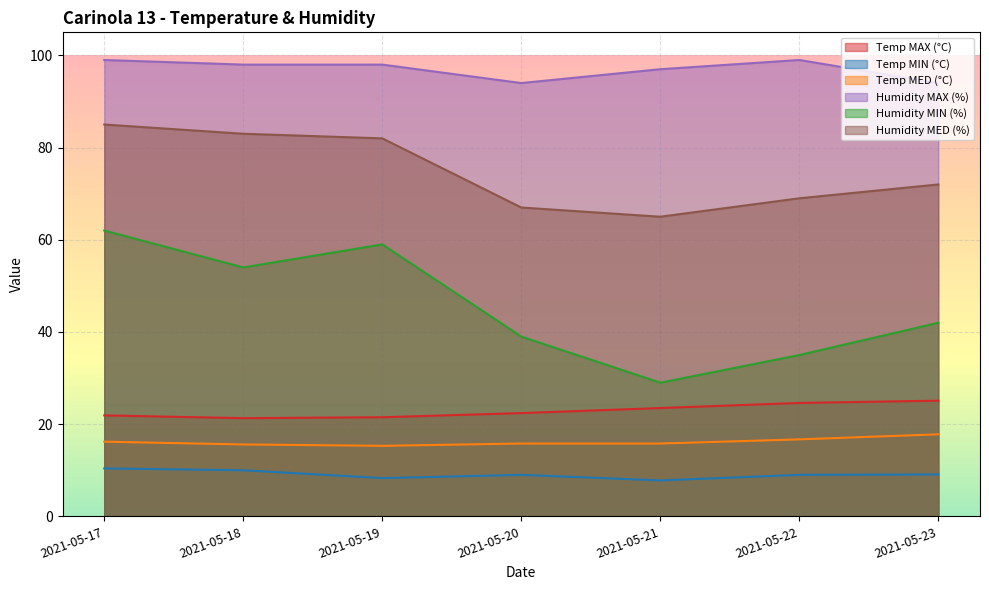

What is the minimum value for Temp MIN (°C)?

7.8